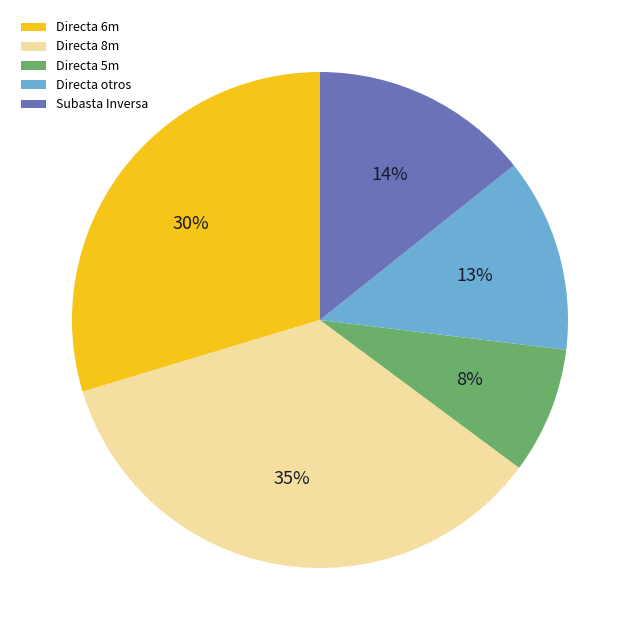

Combined, do Directa otros and Directa 8m account for over 50%?

No